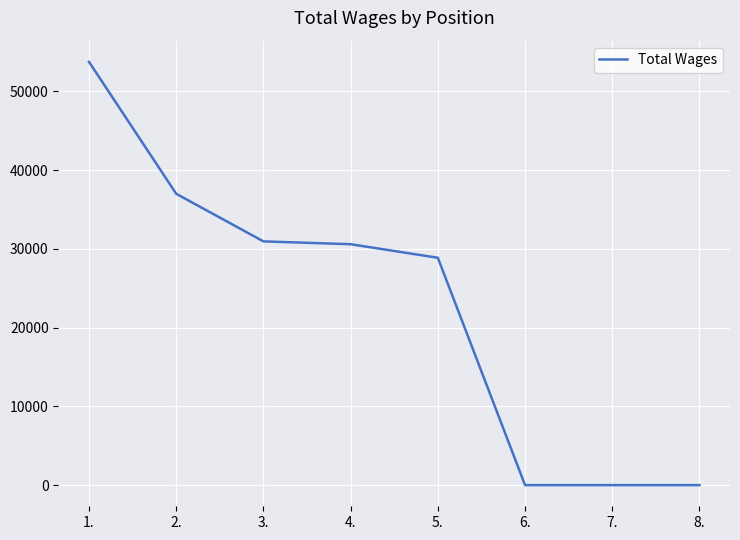

What is the sum of all values?

181177